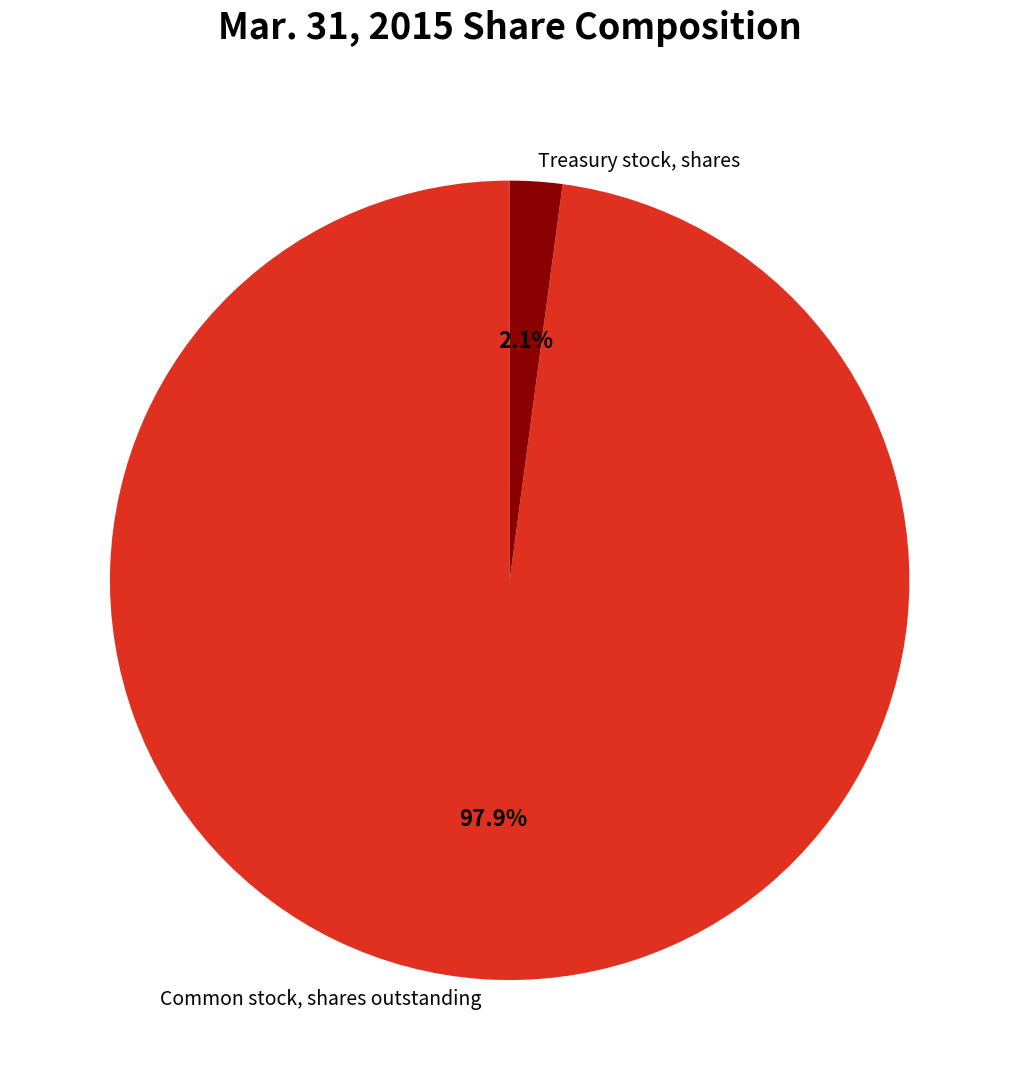

To the nearest percent, what portion does Treasury stock, shares represent?

2%